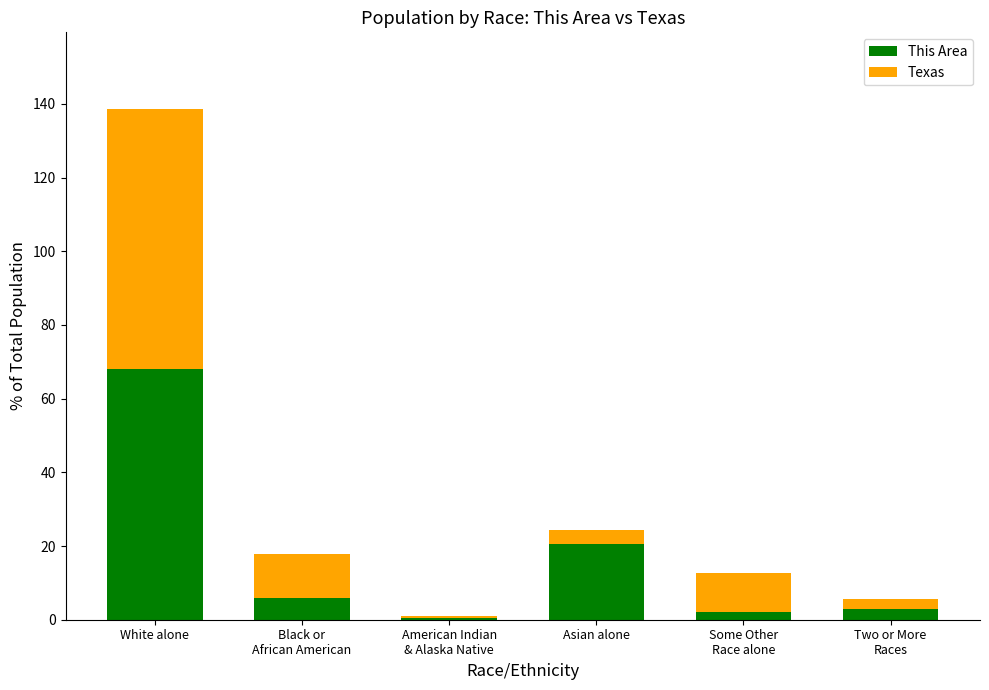

At which category is the sum across all series the highest?

White alone